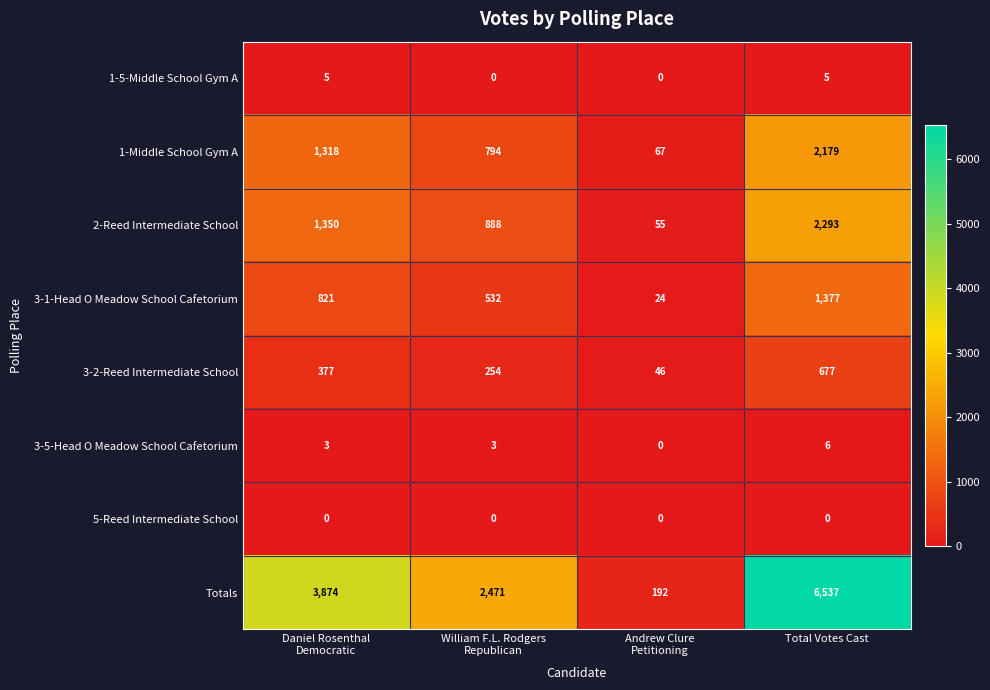

What is the difference between the second highest and minimum values in the 3-2-Reed Intermediate School series?

331